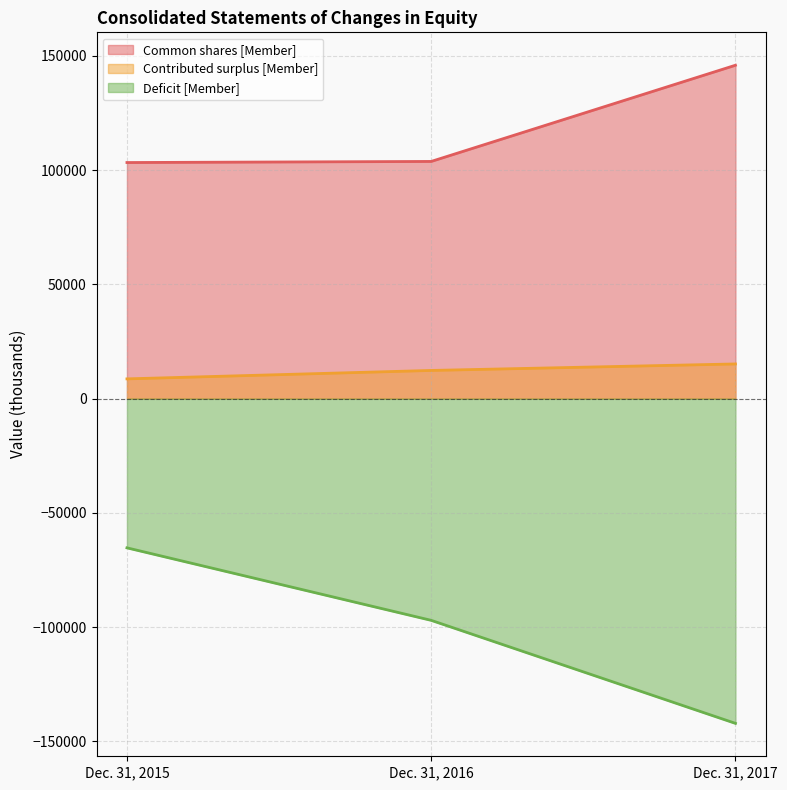

Rank the series at Dec. 31, 2016 from highest to lowest value.

Common shares [Member], Contributed surplus [Member], Deficit [Member]